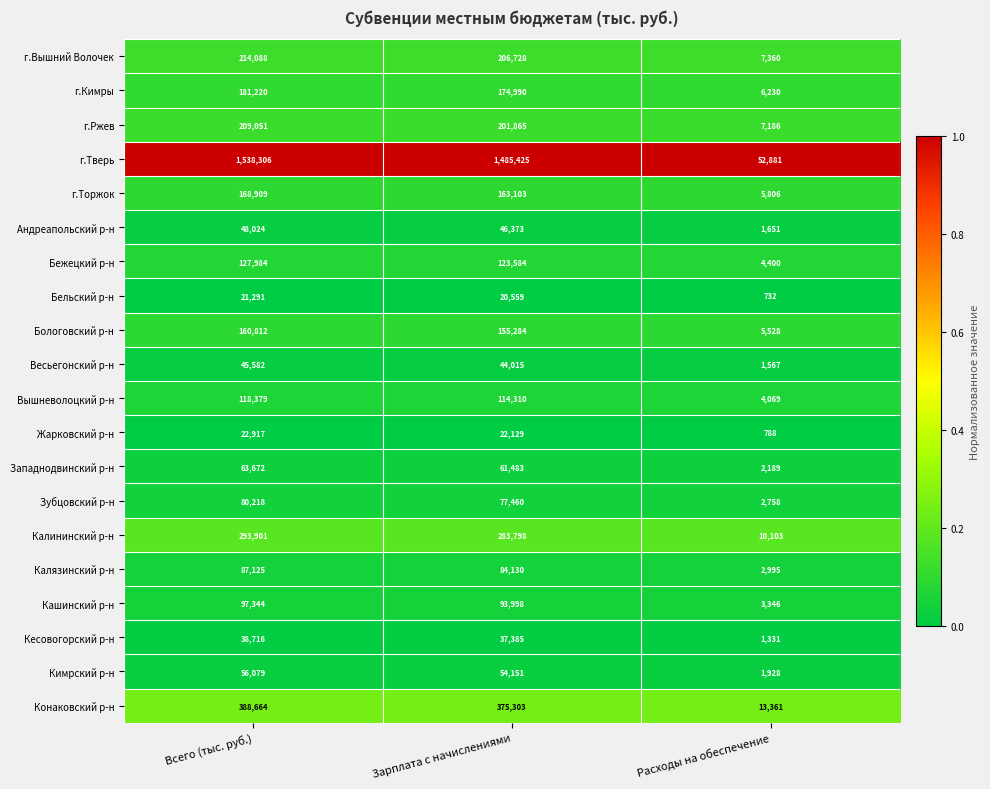

The Андреапольский р-н series shows 1651 at Расходы на обеспечение. True or false?

True